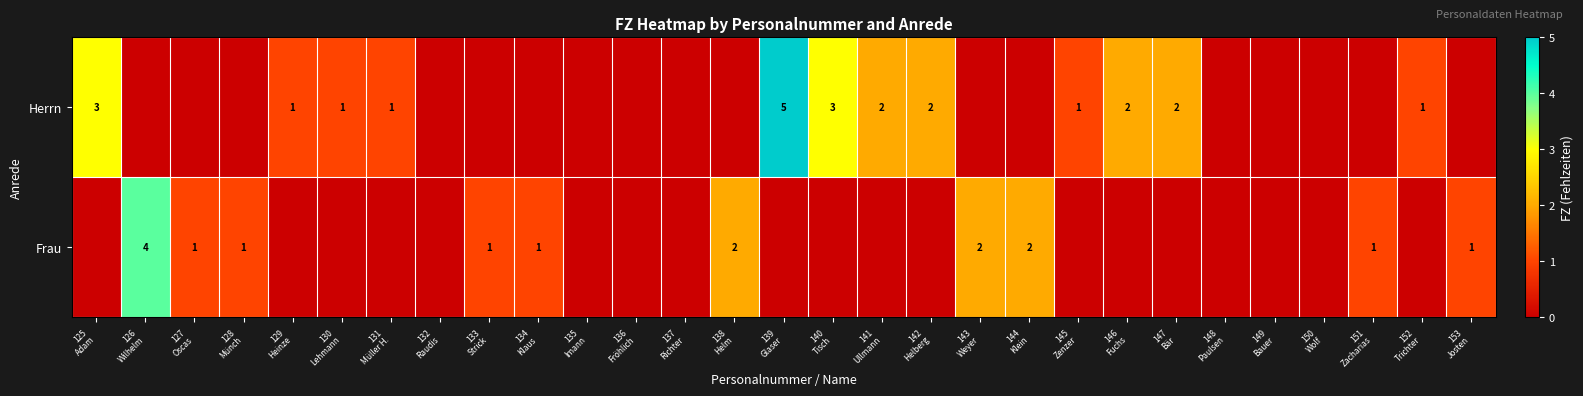

What is the average value of the Herrn series?

1